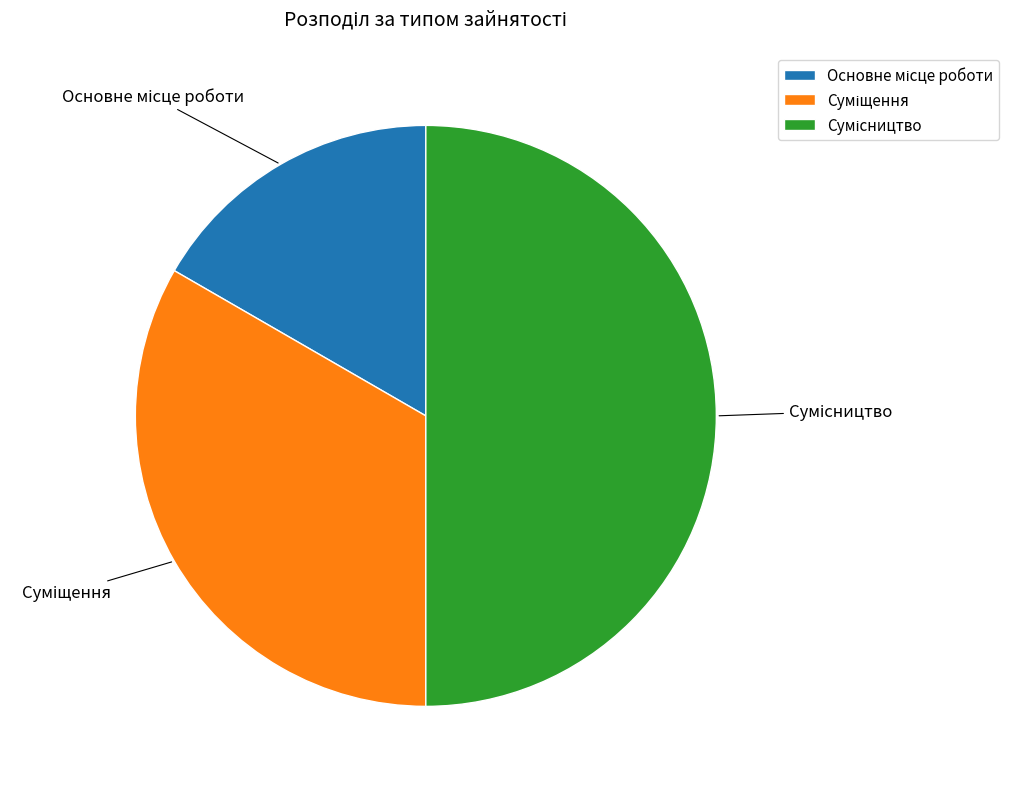

How many segments does this pie chart have?

3